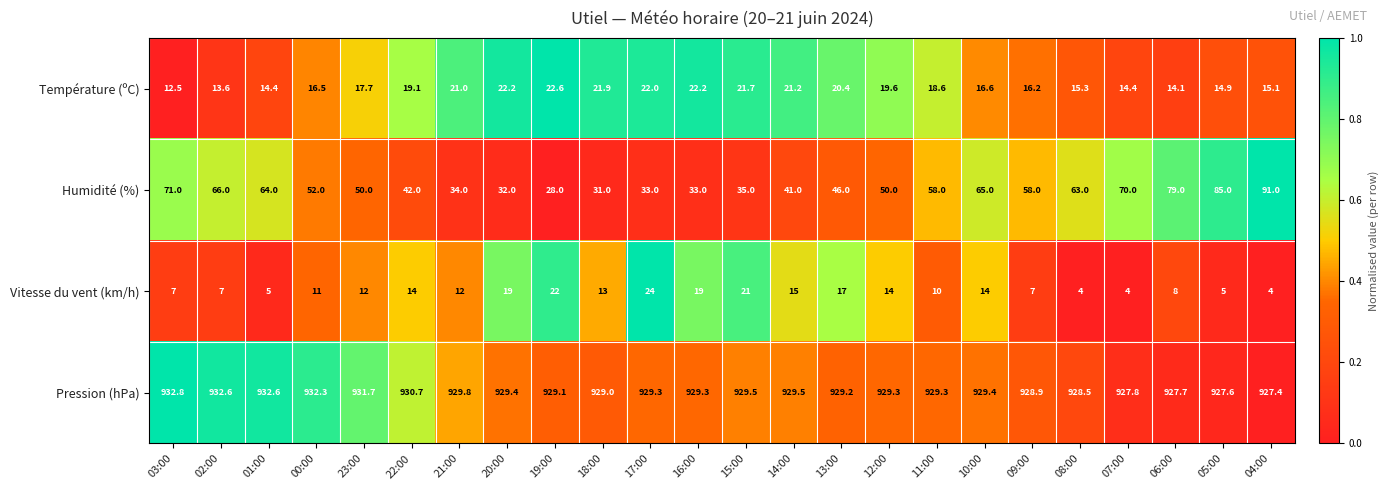

Which series has the largest total across all categories?

Pression (hPa)